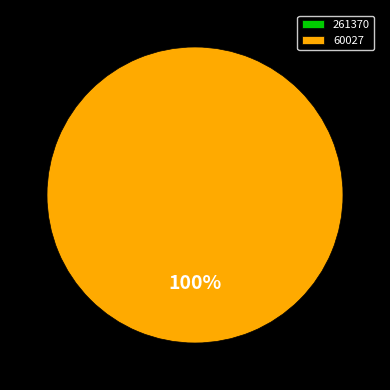

Which slice is the largest?

60027